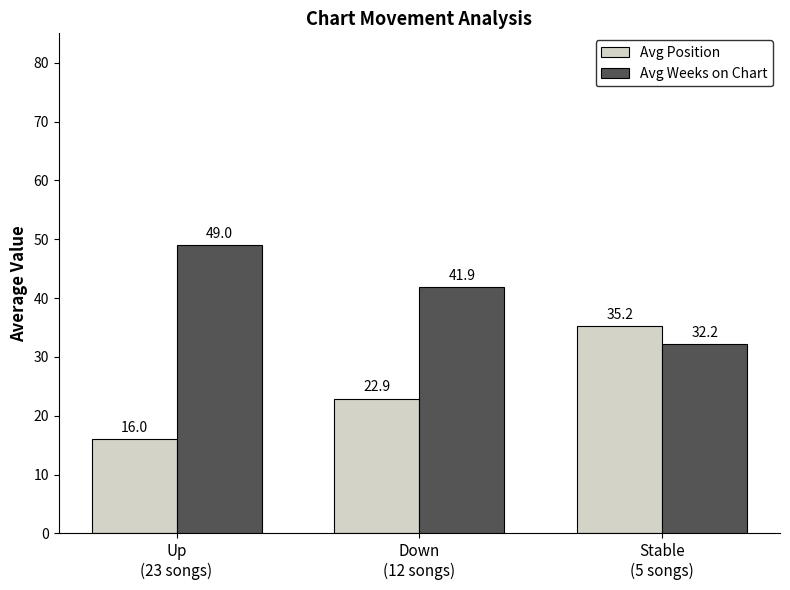

Is the value of Avg Position at Stable
(5 songs) greater than the value of Avg Weeks on Chart at Up
(23 songs)?

No